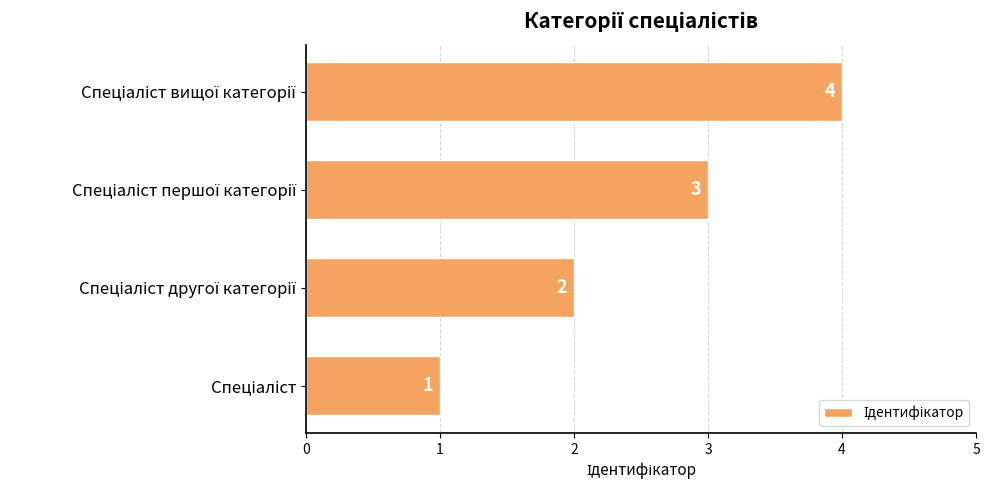

What is the difference between the second highest and second lowest values?

1